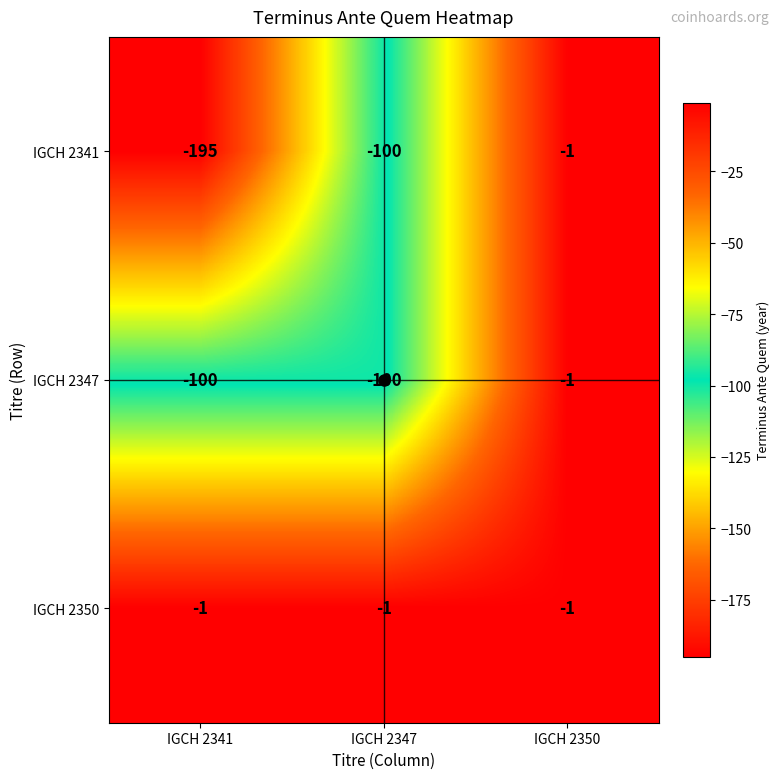

Which category has the lowest value in the IGCH 2341 series?

IGCH 2341